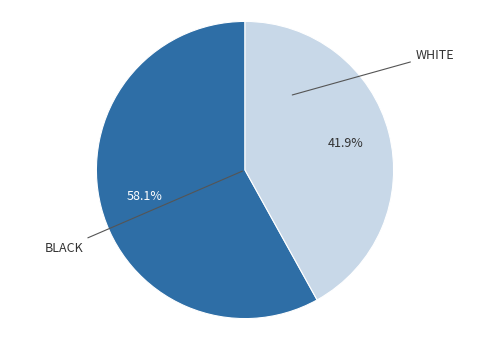

Does any single category account for the majority?

Yes